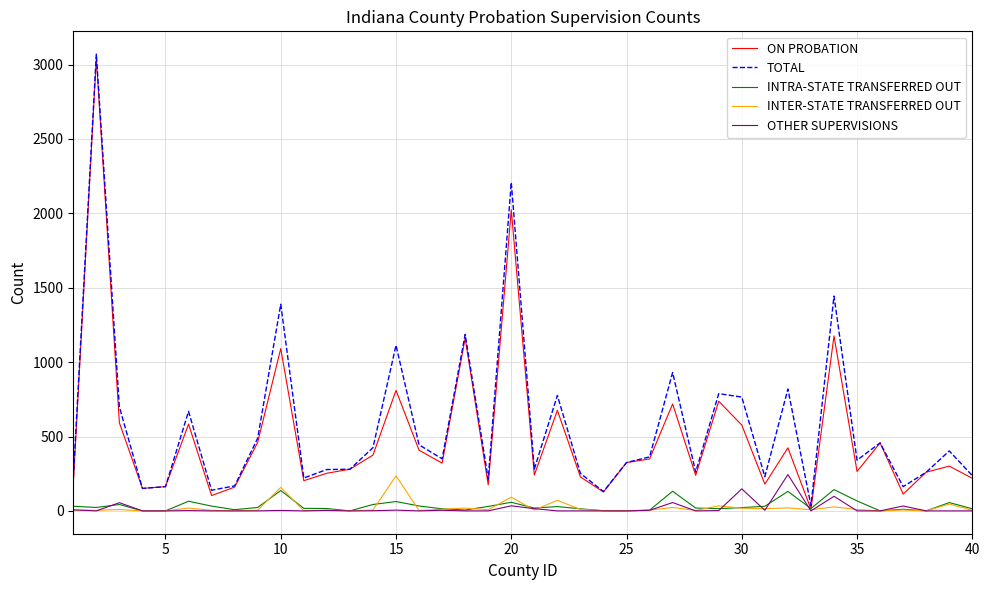

True or false: INTRA-STATE TRANSFERRED OUT has more than 2 points higher than both neighbors.

True